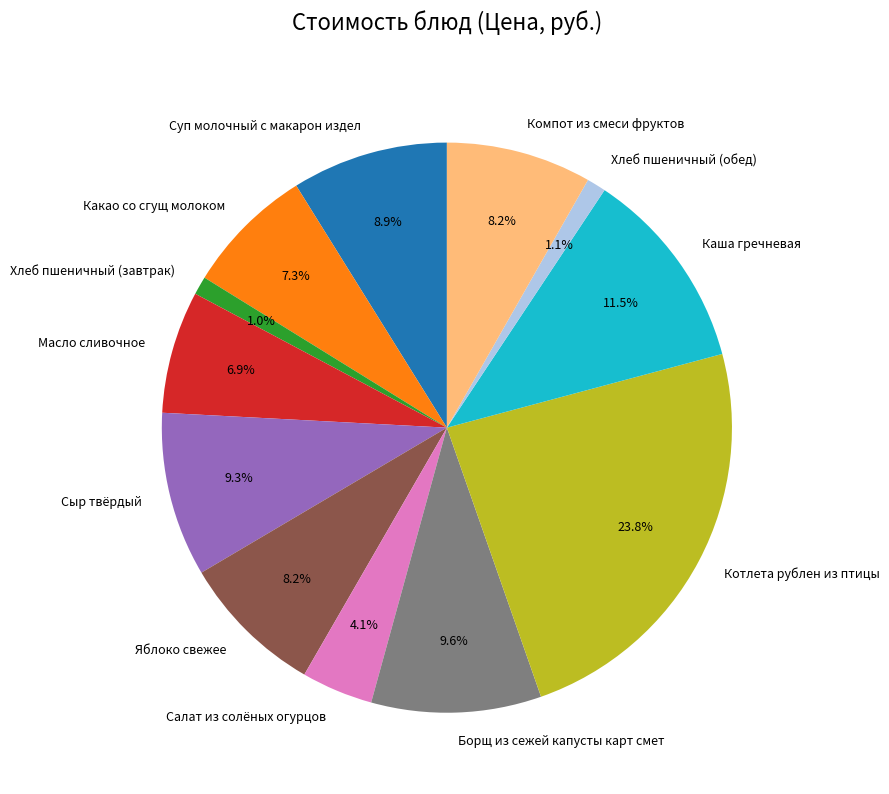

What portion of the pie excludes Котлета рублен из птицы?

76.2%